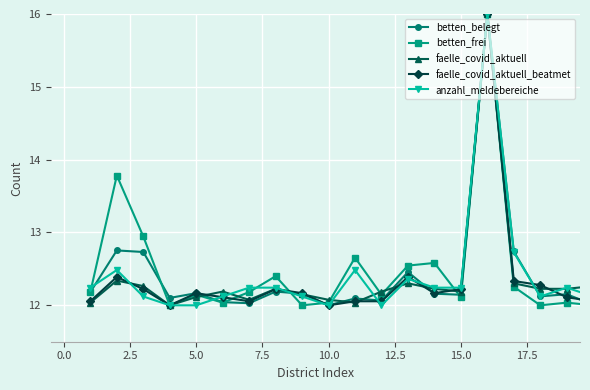

True or false: anzahl_meldebereiche has more than 0 points higher than both neighbors.

True